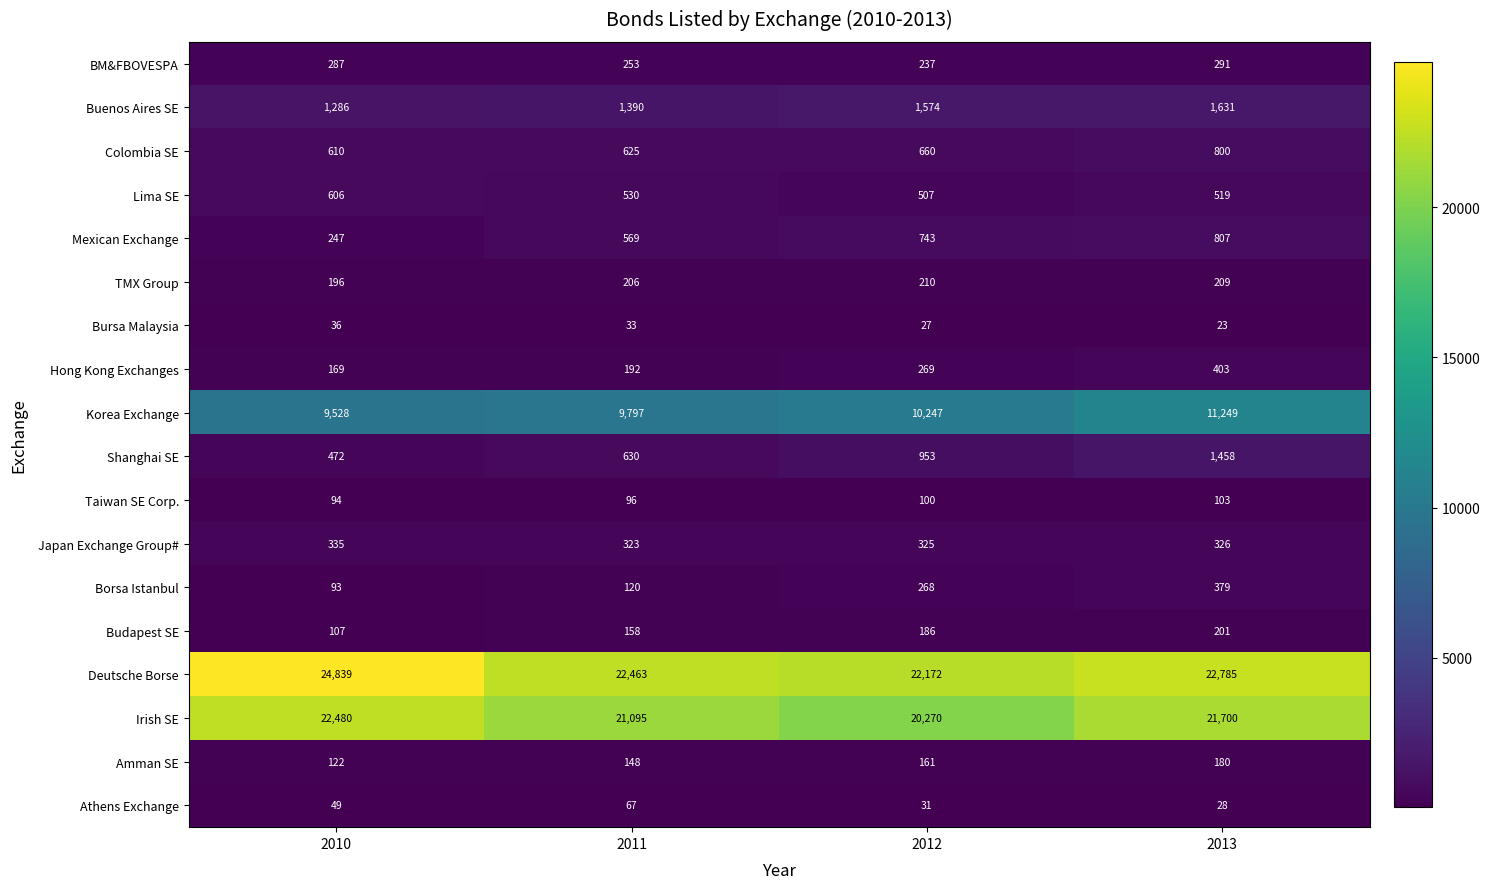

What is the maximum value shown in the chart?

24839